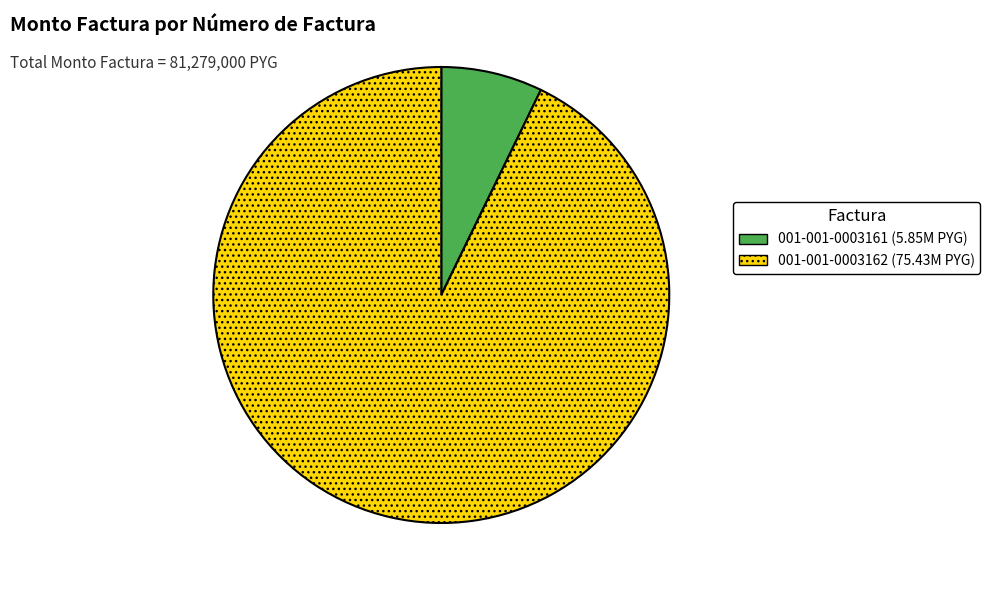

Rank the categories by value from lowest to highest.

001-001-0003161, 001-001-0003162